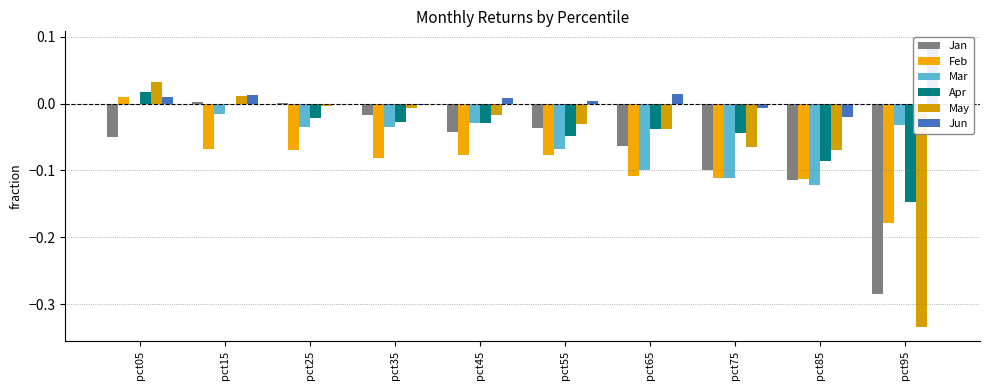

Which series has the largest total across all categories?

Jun